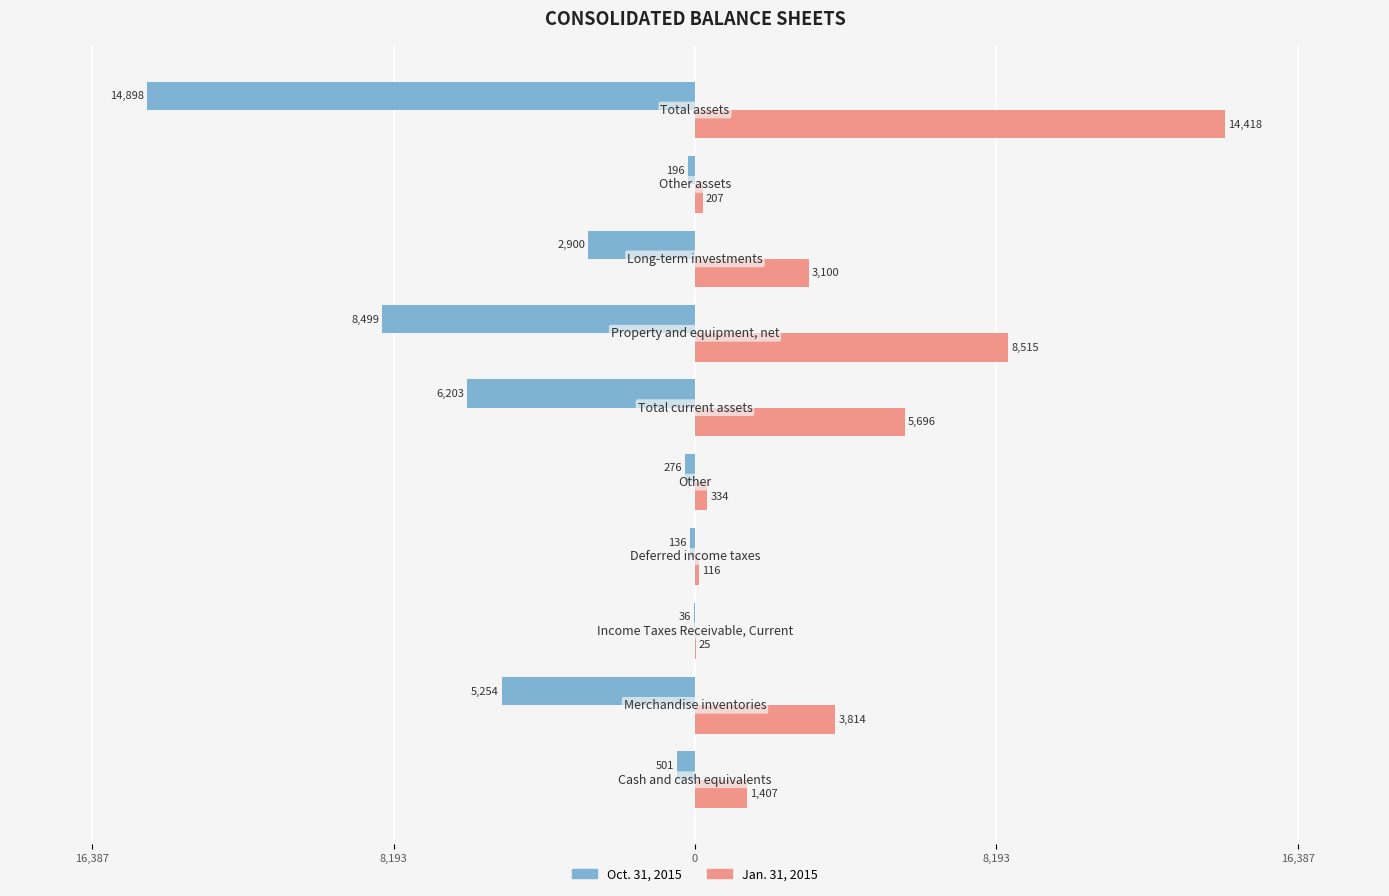

What are all the series names shown in the legend?

Oct. 31, 2015, Jan. 31, 2015